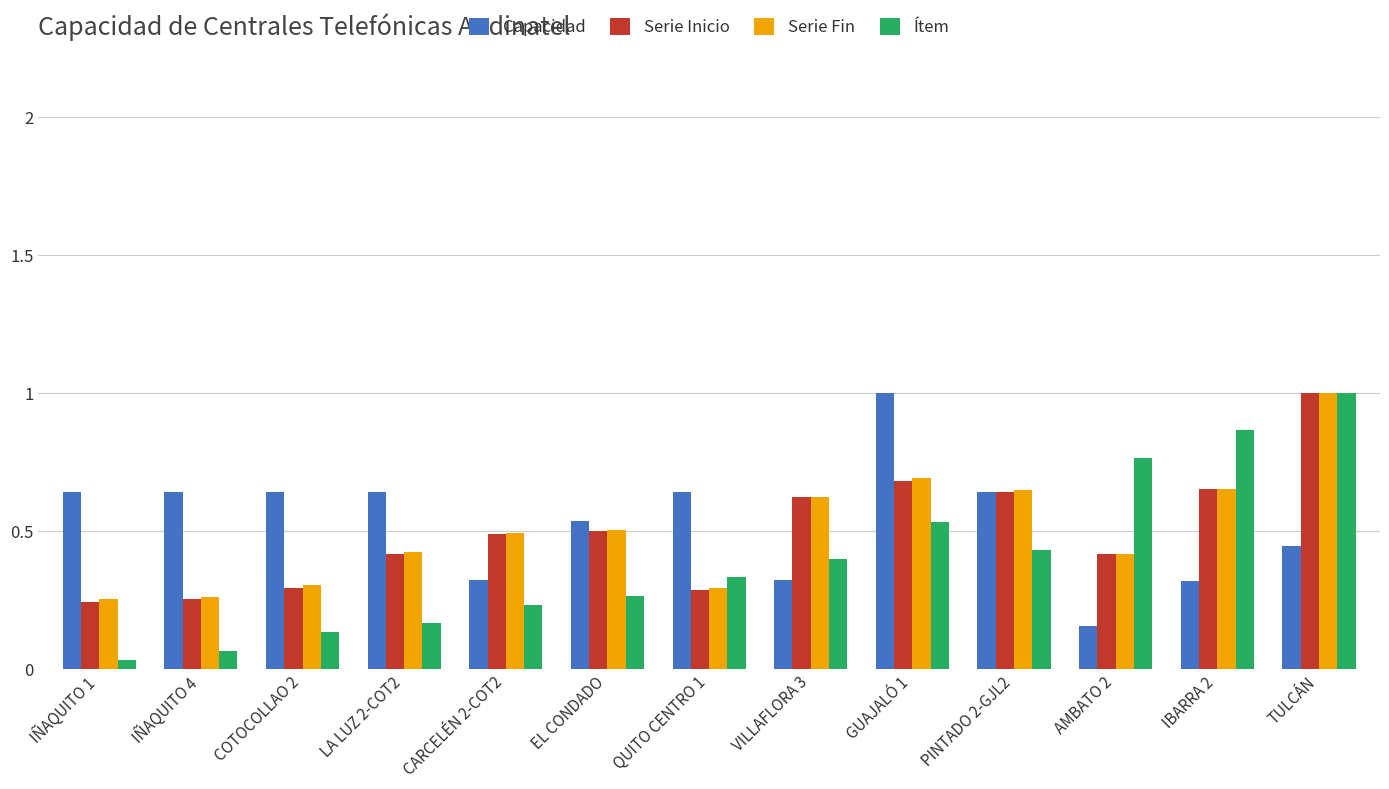

What is the sum of the Serie Fin values at LA LUZ 2-COT2 and IBARRA 2?

1.1